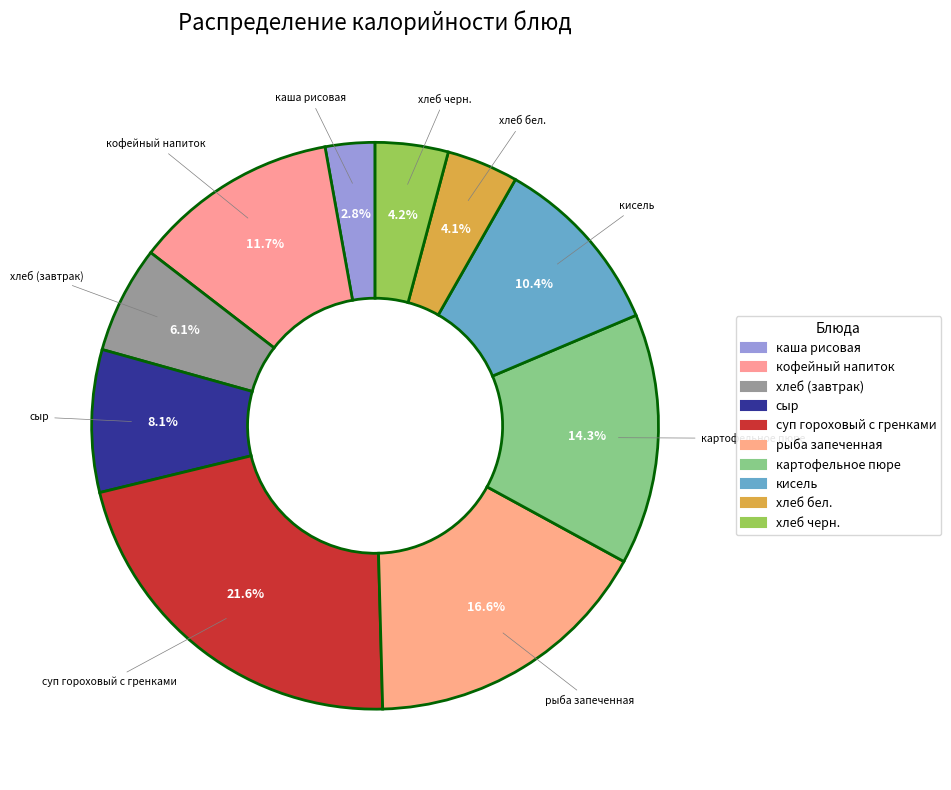

Is it true that хлеб (завтрак) is 6% of the pie?

True